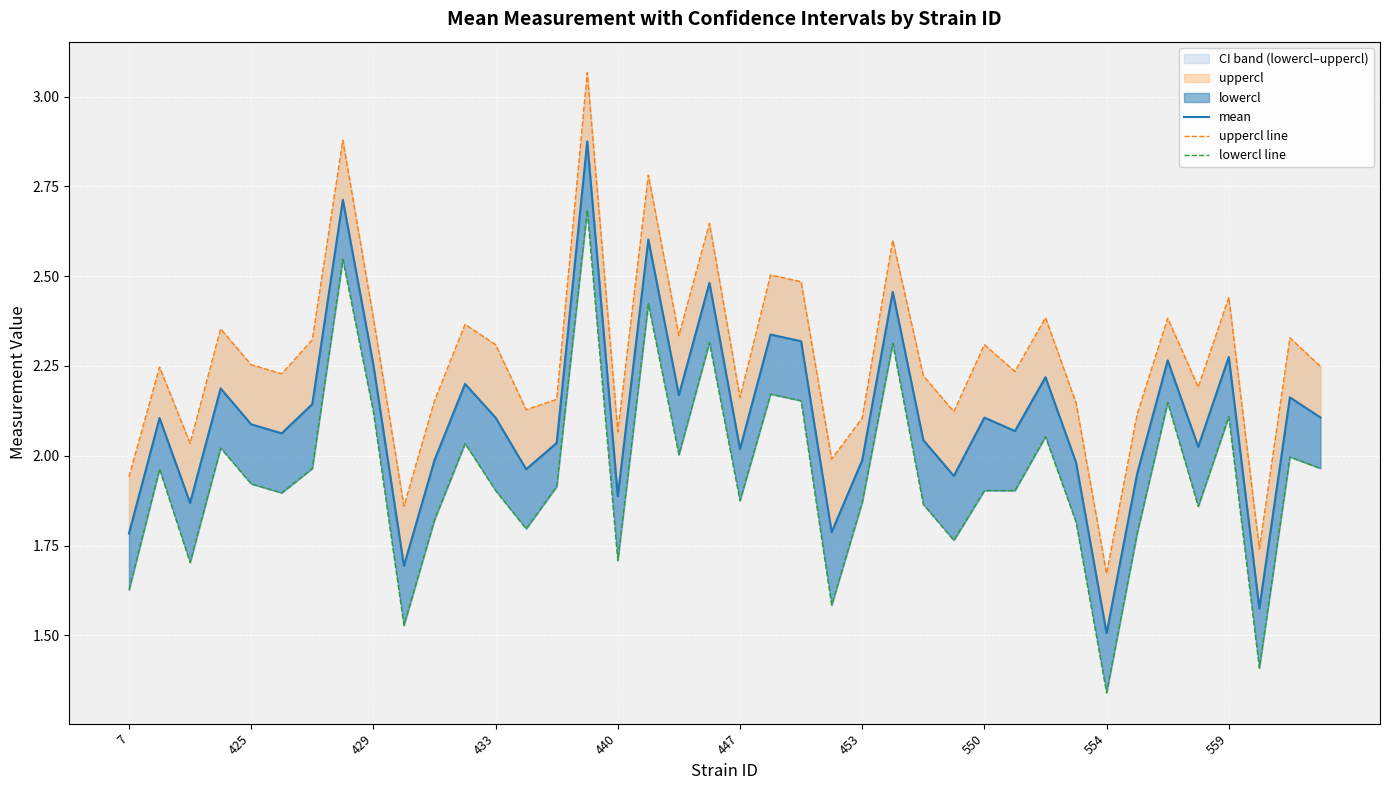

What is the difference between the maximum and minimum values in the mean series?

1.4